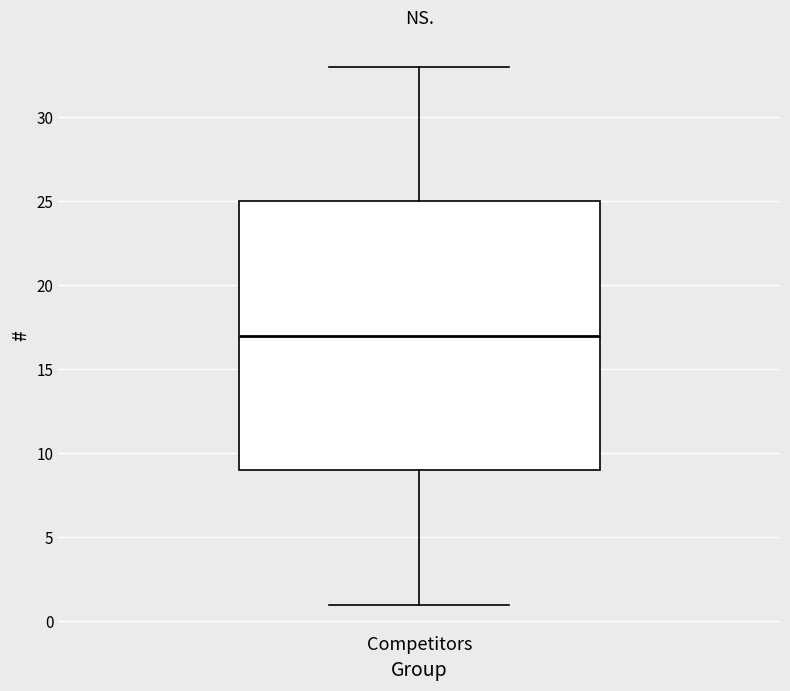

Transcribe this box plot: give where the median line is, the range the box spans, and where the two whiskers end, as read against the y-axis. The values are not printed on the chart, so give them approximately, as read against the axis.

median 17, box 9 to 25, whiskers 1 to 33